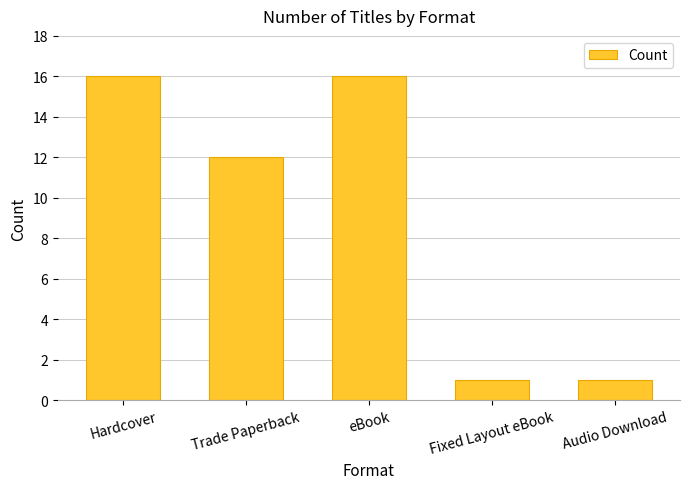

Is it true that the value at Fixed Layout eBook is 0?

False